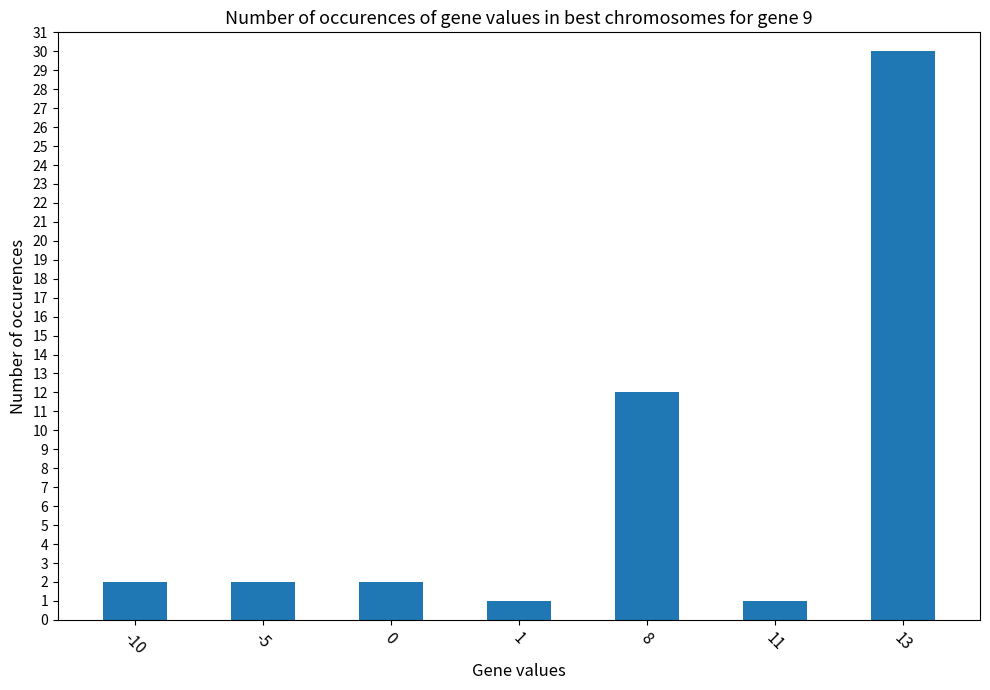

Which has a higher value, 8 or 1?

8